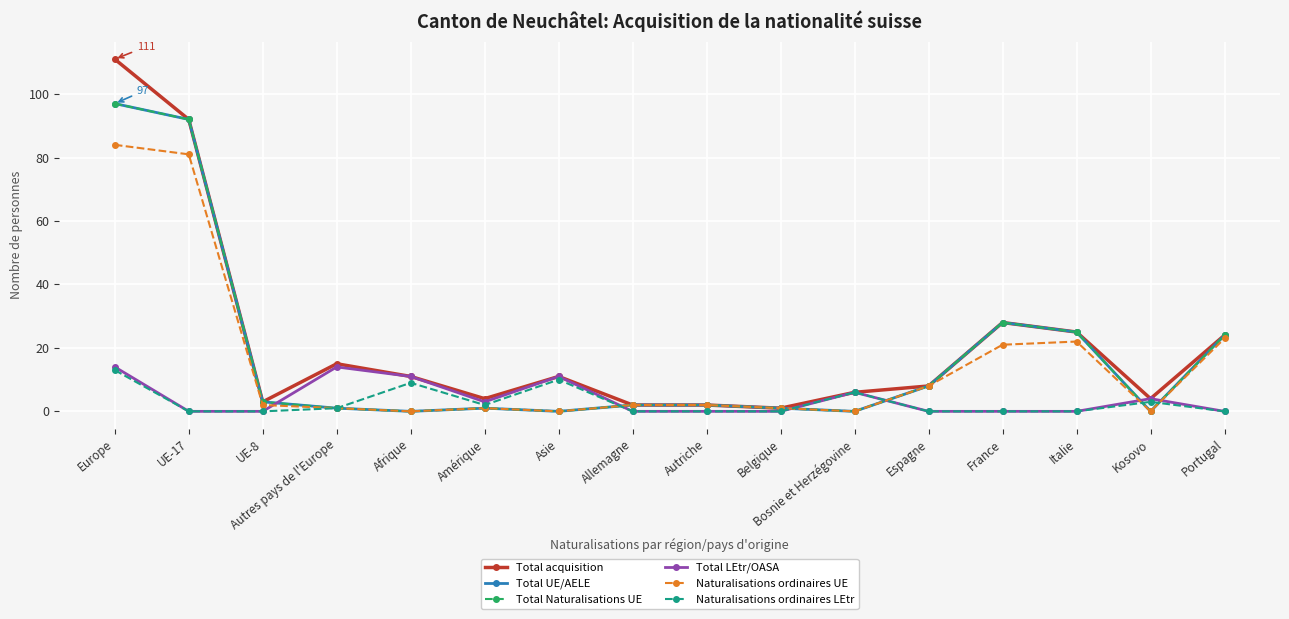

At which label is Naturalisations ordinaires UE closest to 42?

Portugal